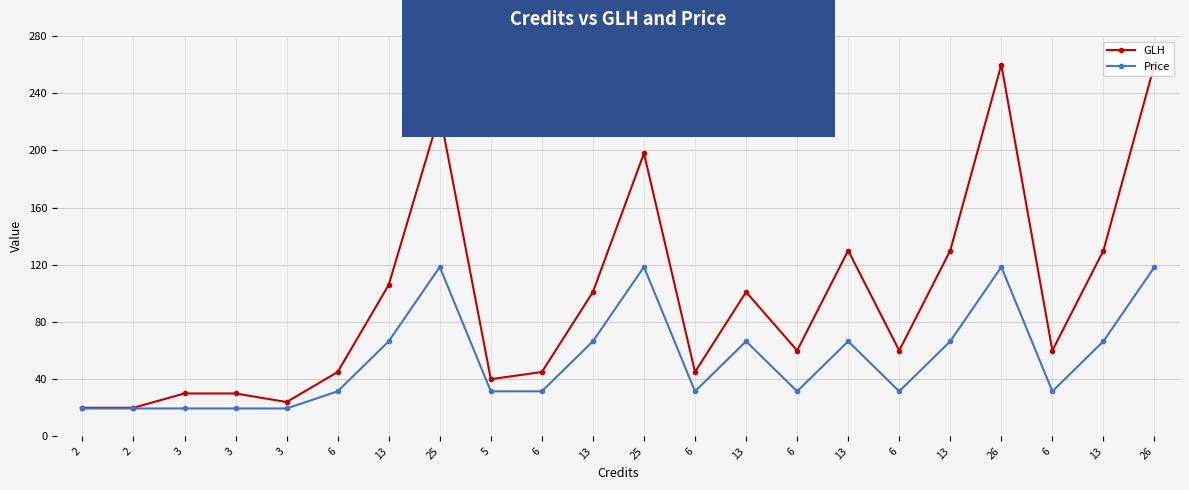

What is the difference between the Price values at 6 and 13?

35.0